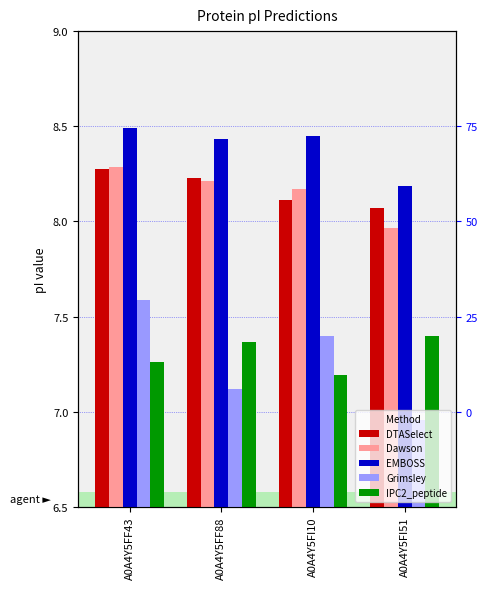

What is the difference between the maximum and second lowest values in the IPC2_peptide series?

0.1